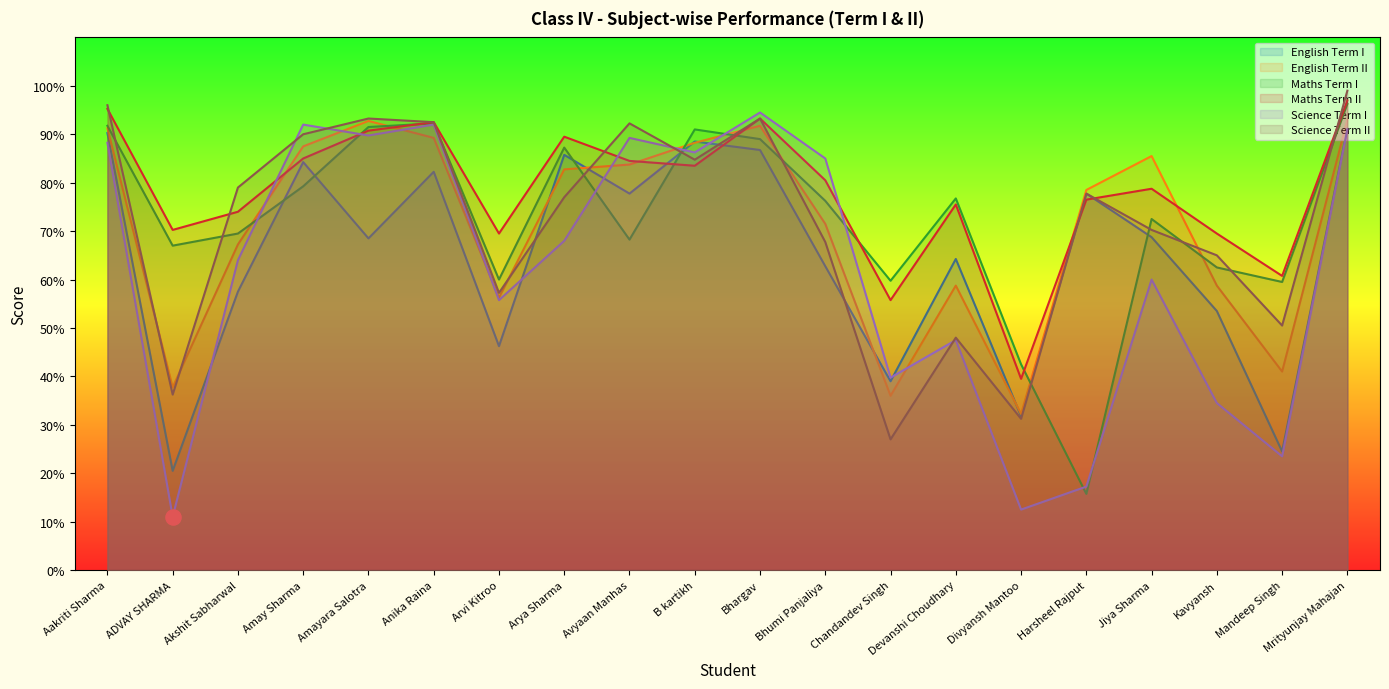

Which series has the largest total across all categories?

Maths Term II